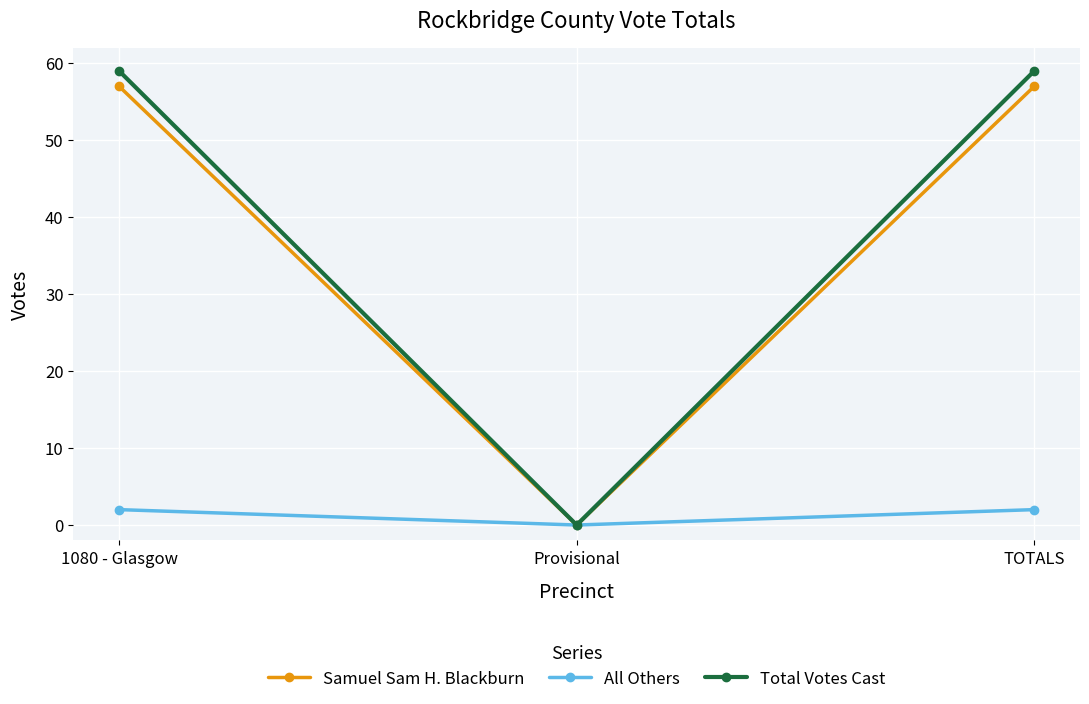

What position from the right is TOTALS?

1